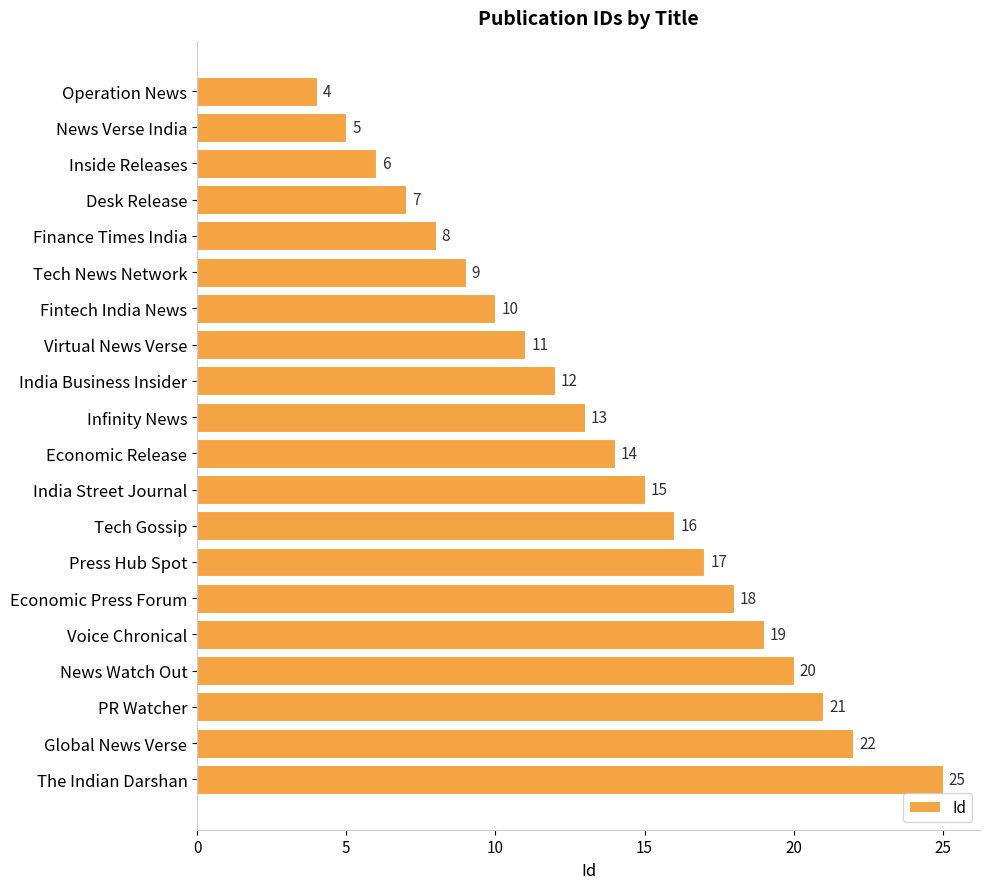

Does the chart contain any negative values?

No